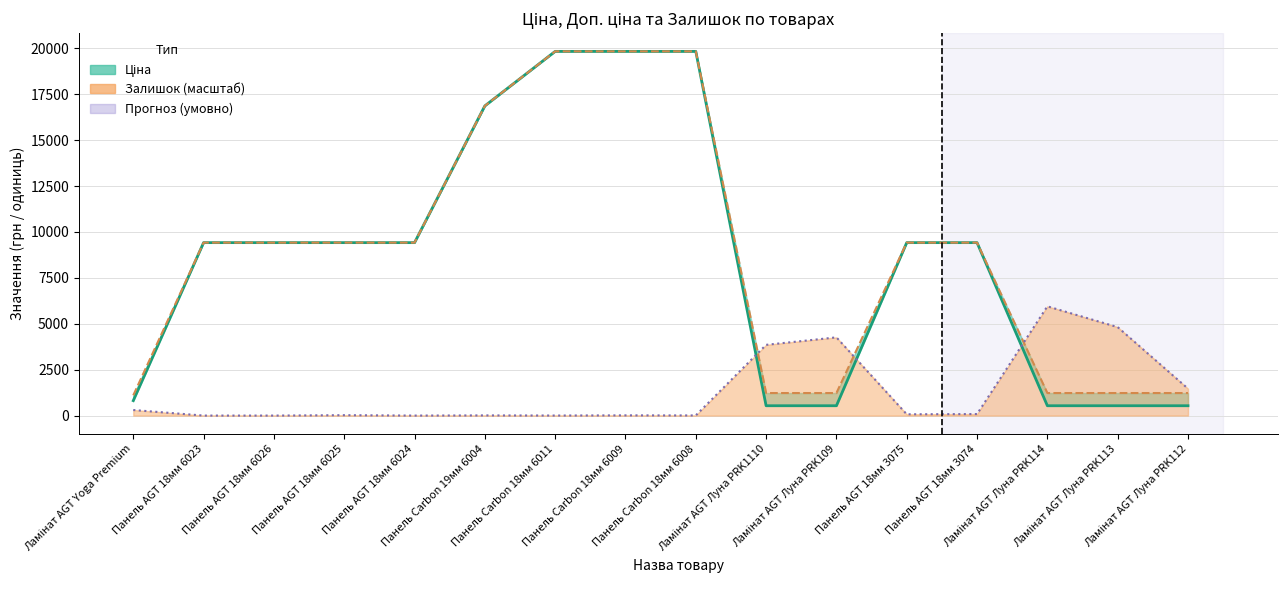

True or false: Доп. ціна (лінія) and Ціна (лінія) cross at least once.

False